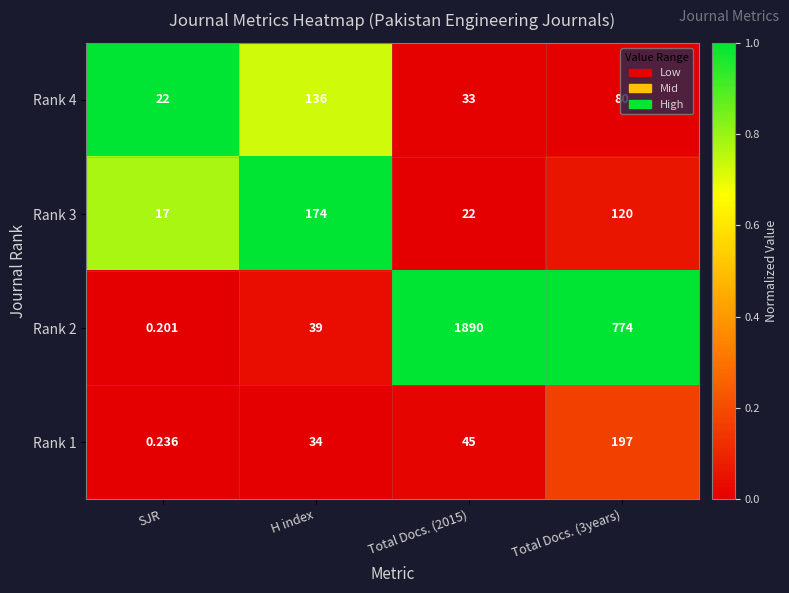

What is the total value across all series at Total Docs. (2015)?

1990.0